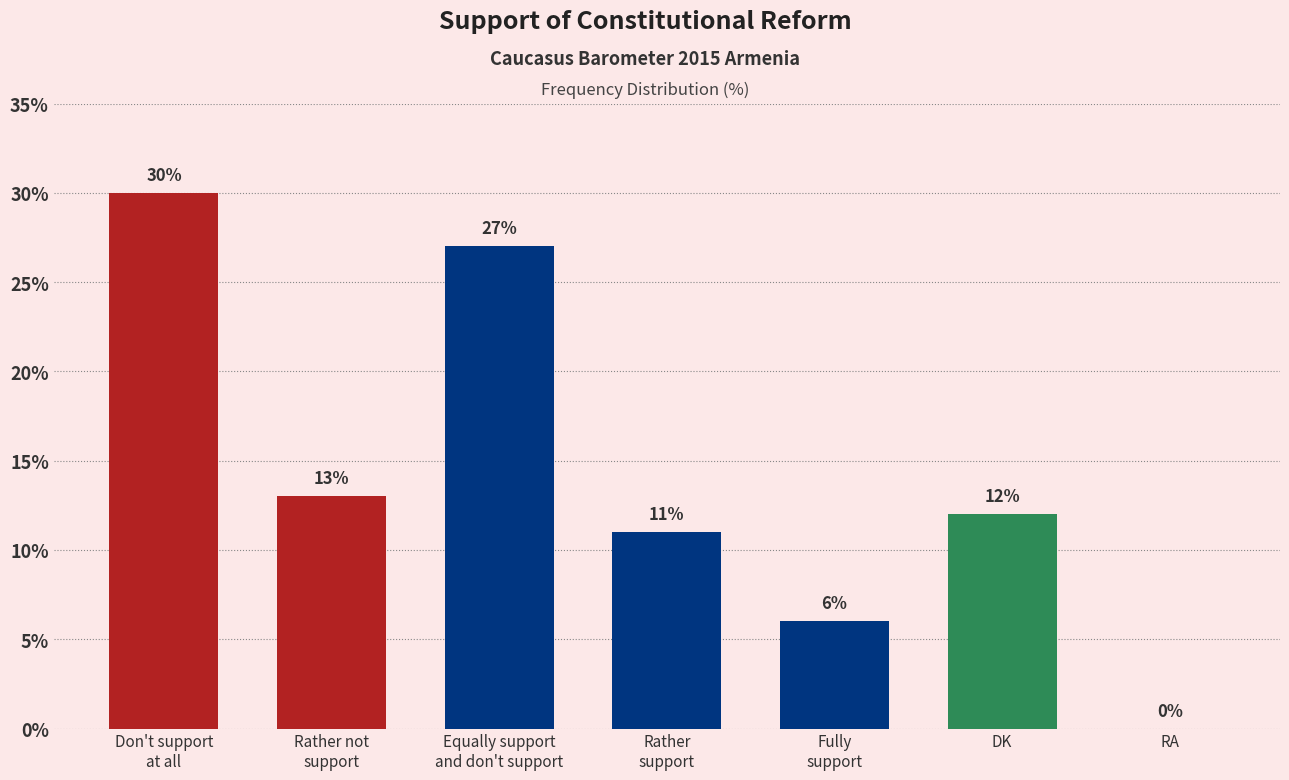

What is the ratio of the value at Fully
support to the value at Rather not
support?

0.5